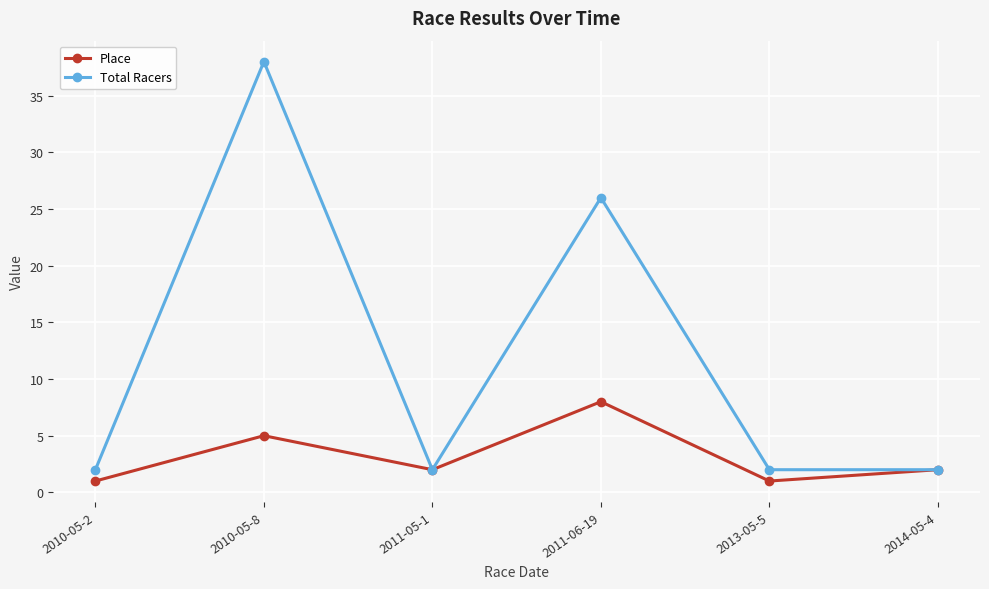

What is the difference between the second highest and minimum values in the Place series?

4